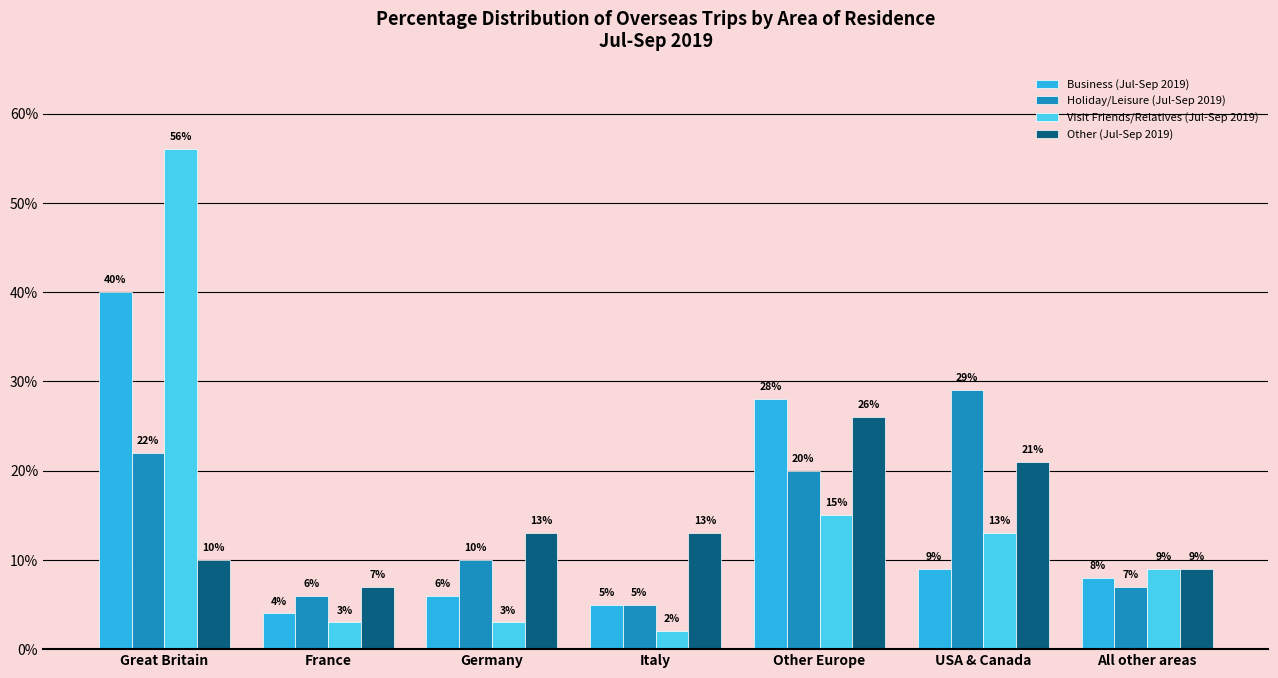

Is the value of Visit Friends/Relatives (Jul-Sep 2019) at Other Europe greater than the value of Business (Jul-Sep 2019) at Great Britain?

No